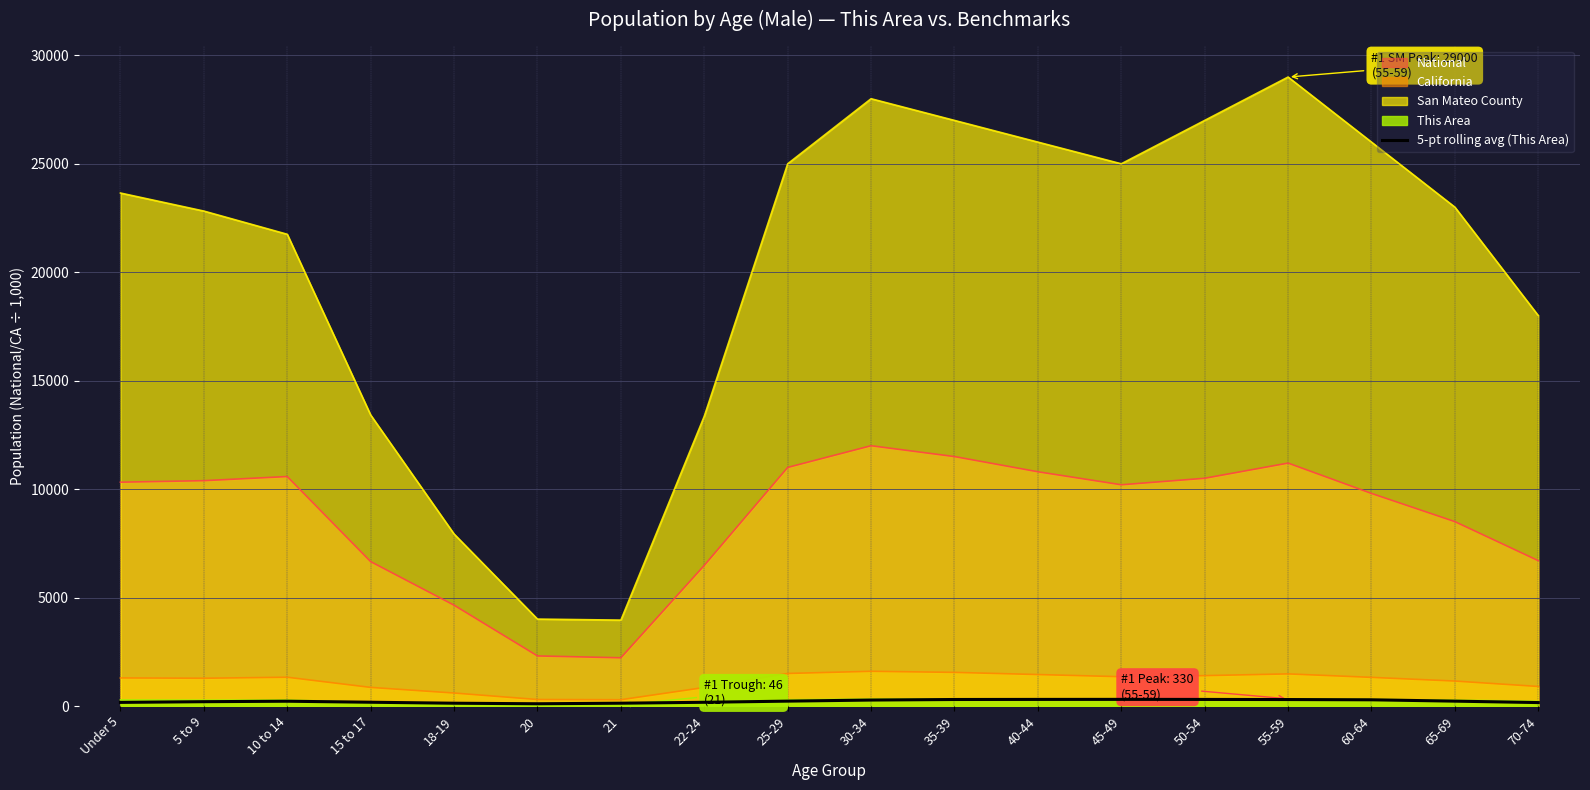

Is it true that the value at 40-44 is 304.0?

True